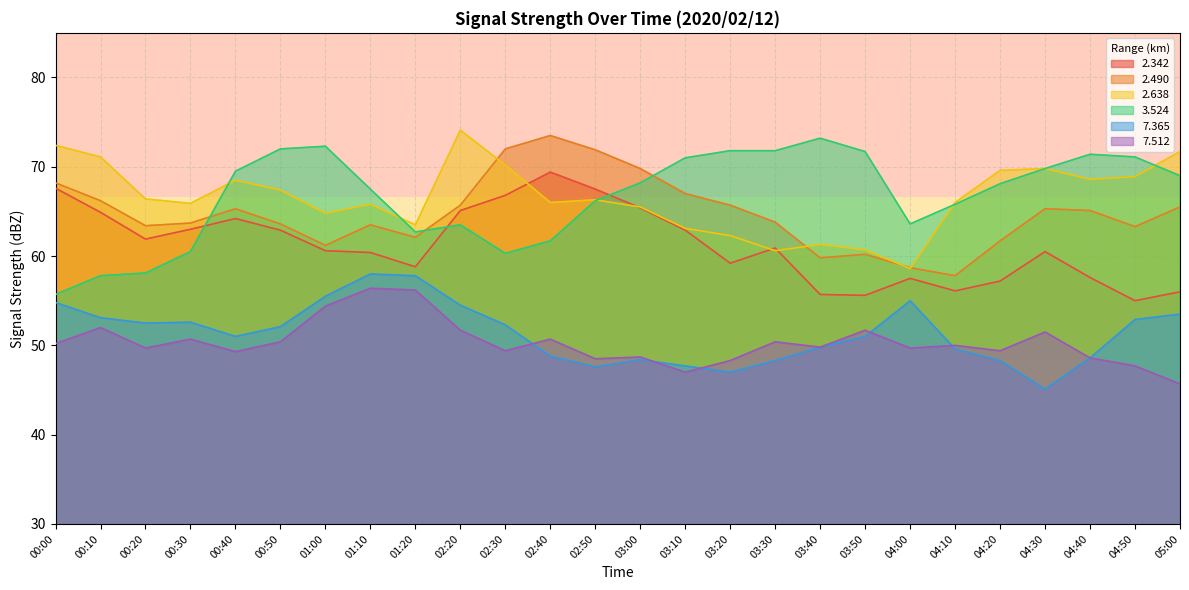

Where does the   2.342 series first go above 60?

00:00